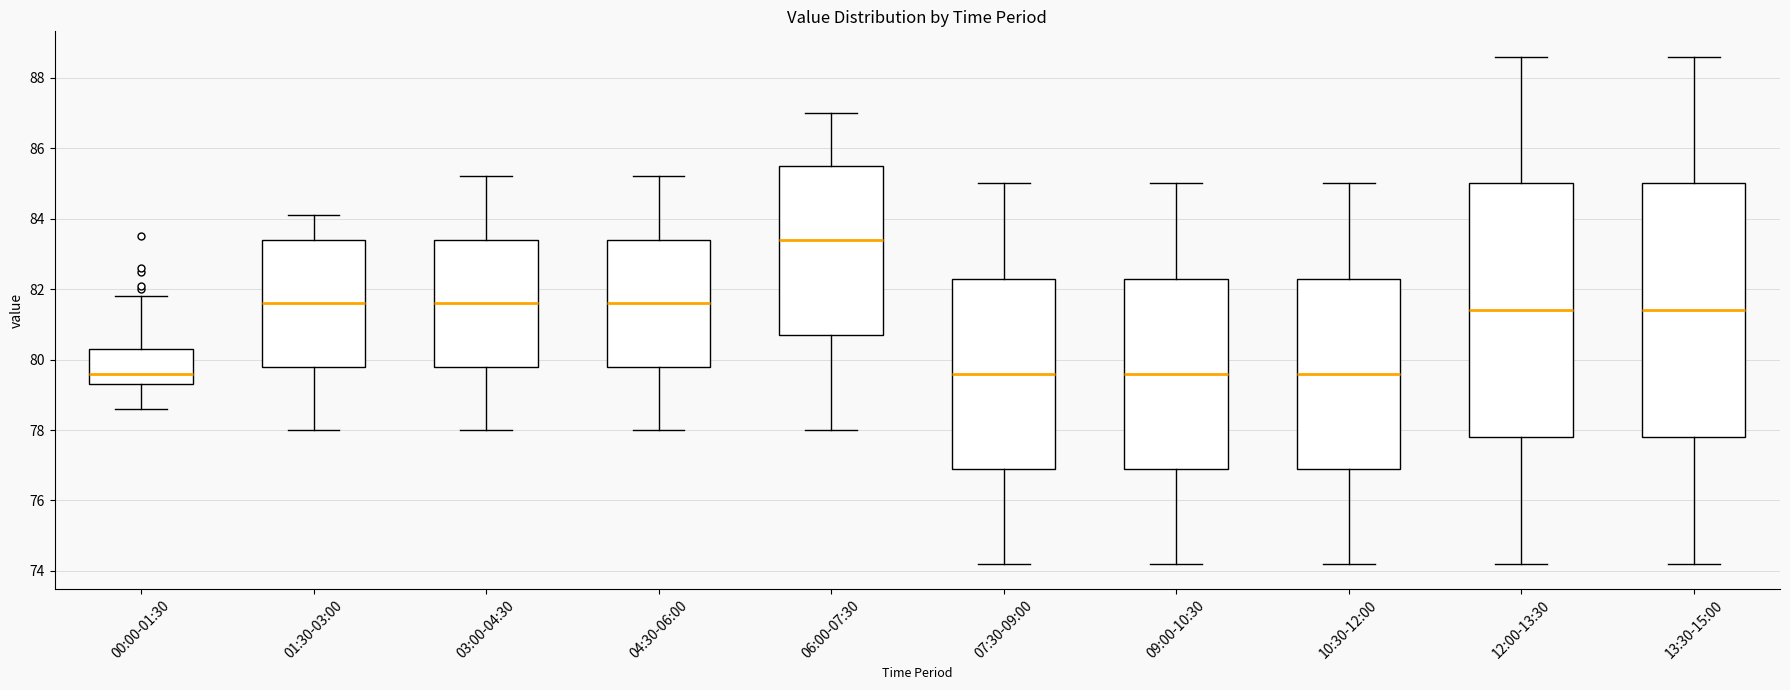

Which box has the highest median line?

06:00-07:30